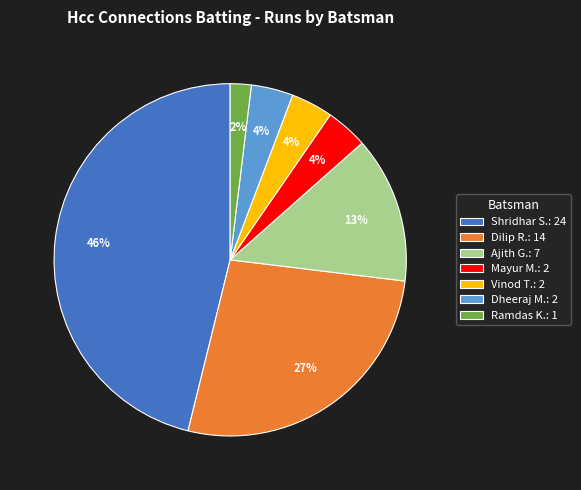

Is there a majority slice in this chart?

No